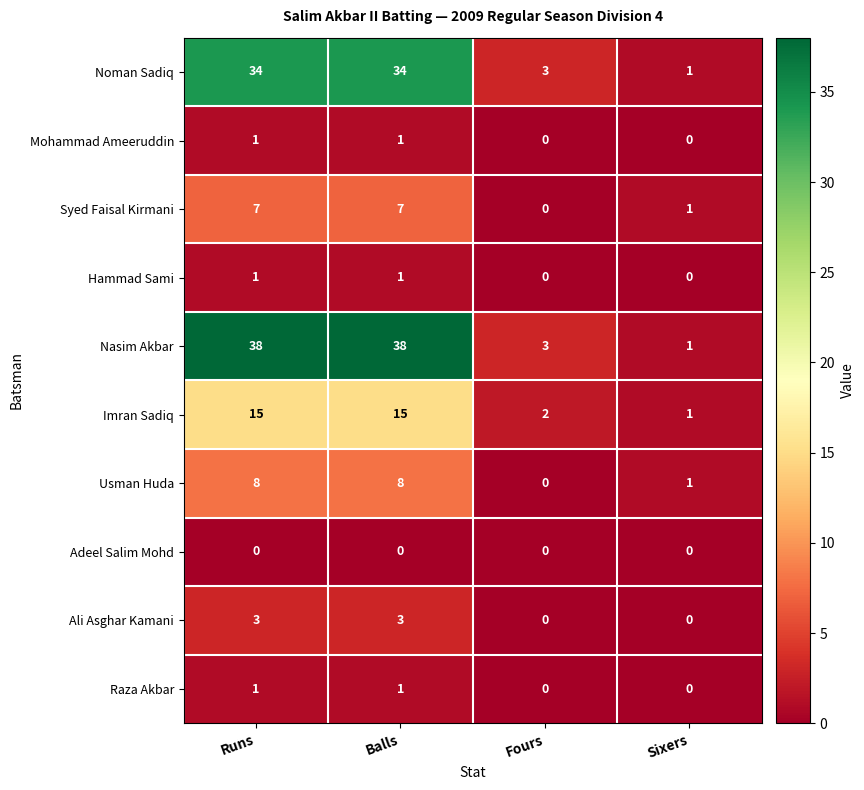

At how many categories does at least one series exceed 2?

3